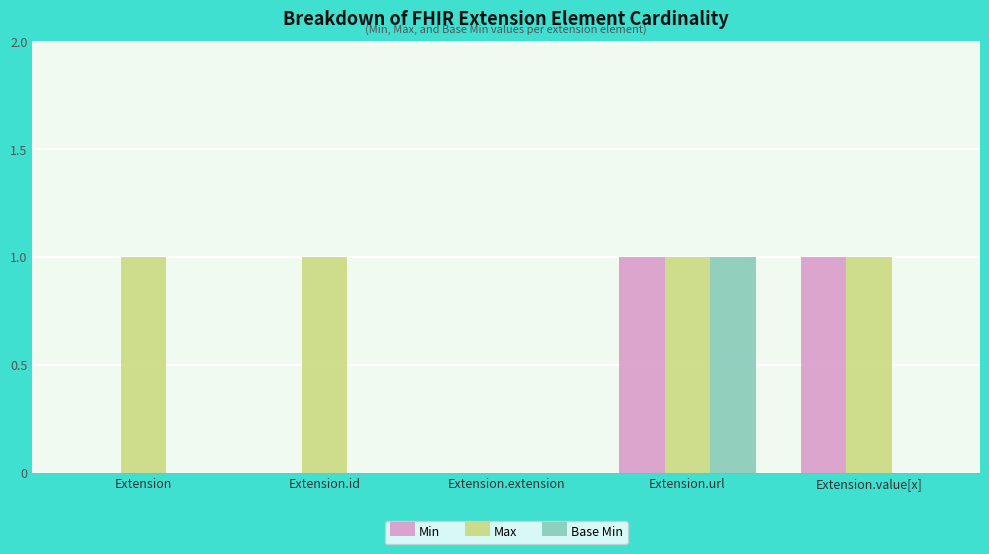

Is the value of Base Min at Extension.extension greater than the value of Min at Extension.url?

No